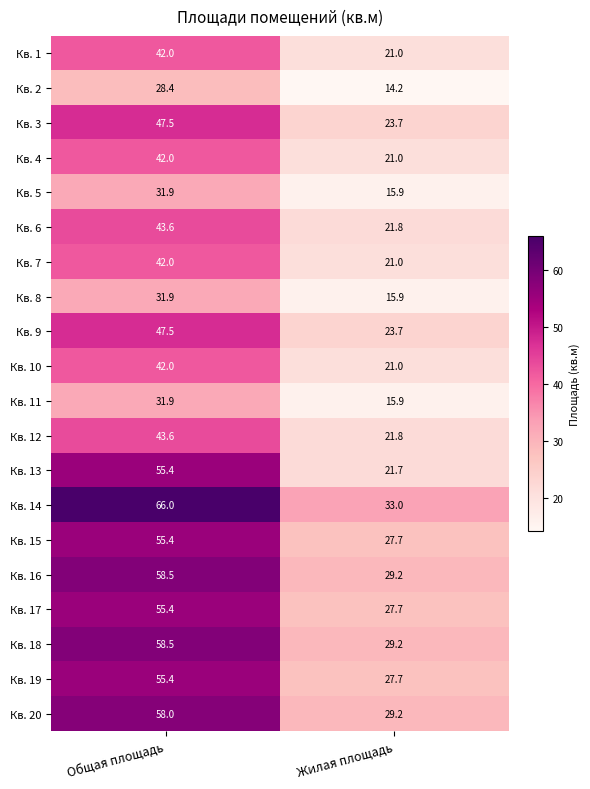

Between Общая площадь and Жилая площадь, which series saw the biggest shift?

Кв. 13